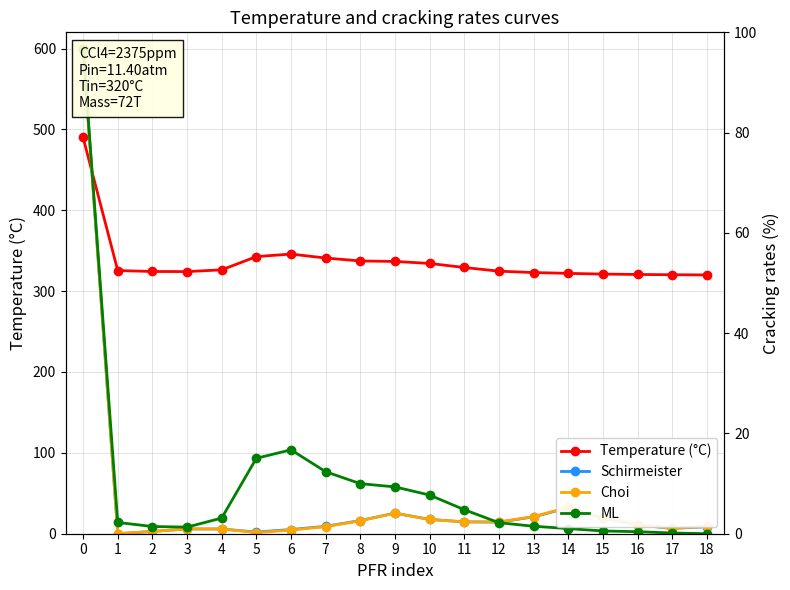

Between 5 and 9, which is larger?

5